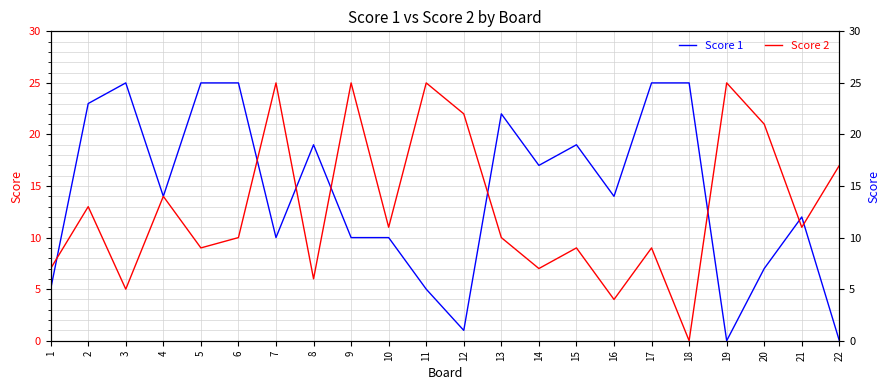

What is the difference between the maximum and minimum values in the Score 2 series?

25